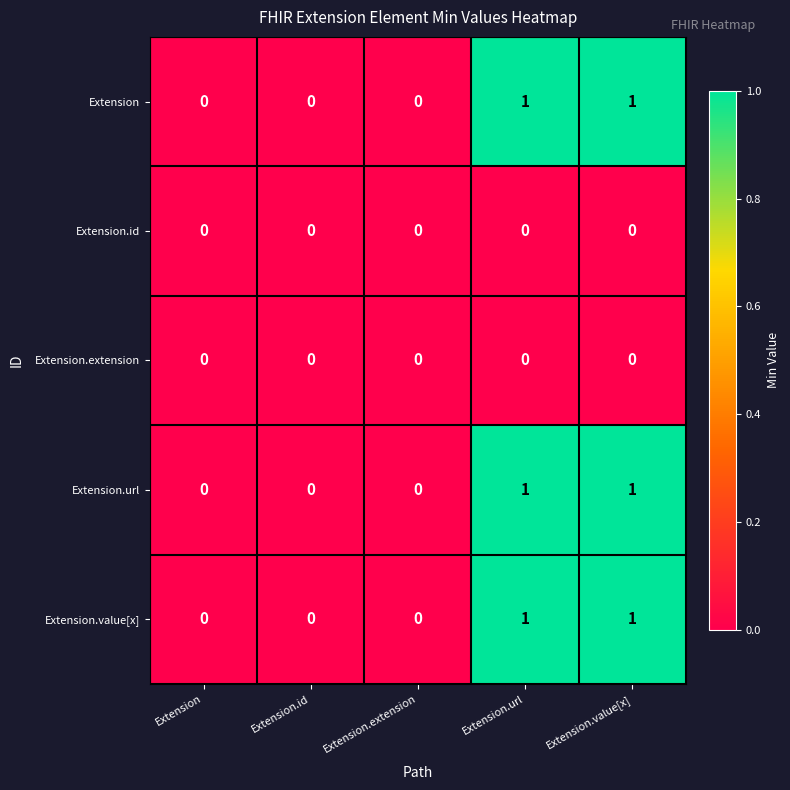

Is it true that Extension.url equals 1 at Extension.value[x]?

True